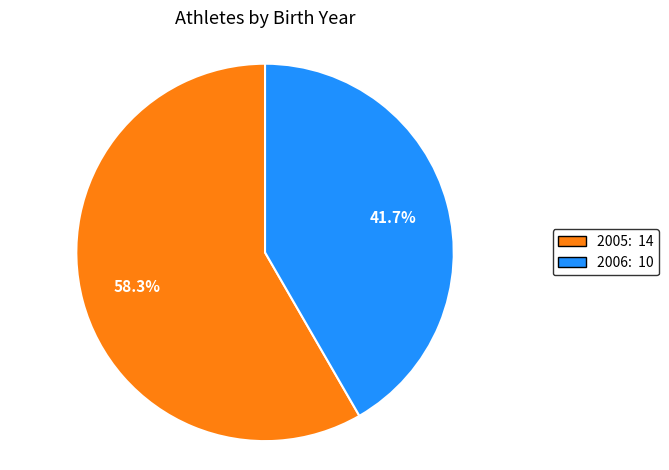

Which slice is the largest?

2005